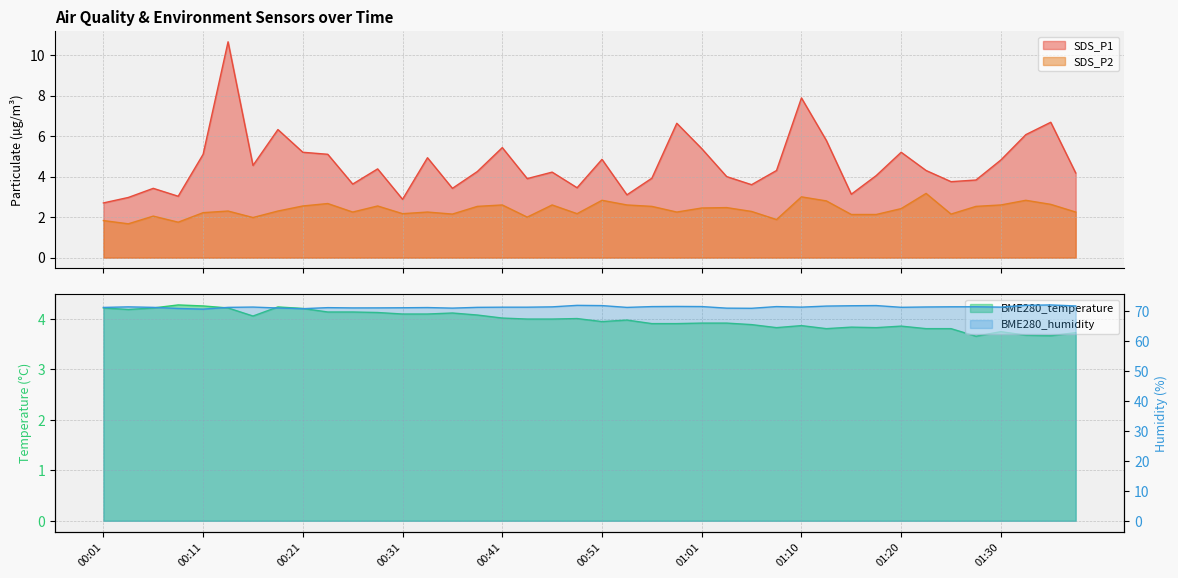

Count the number of data series in this chart.

4